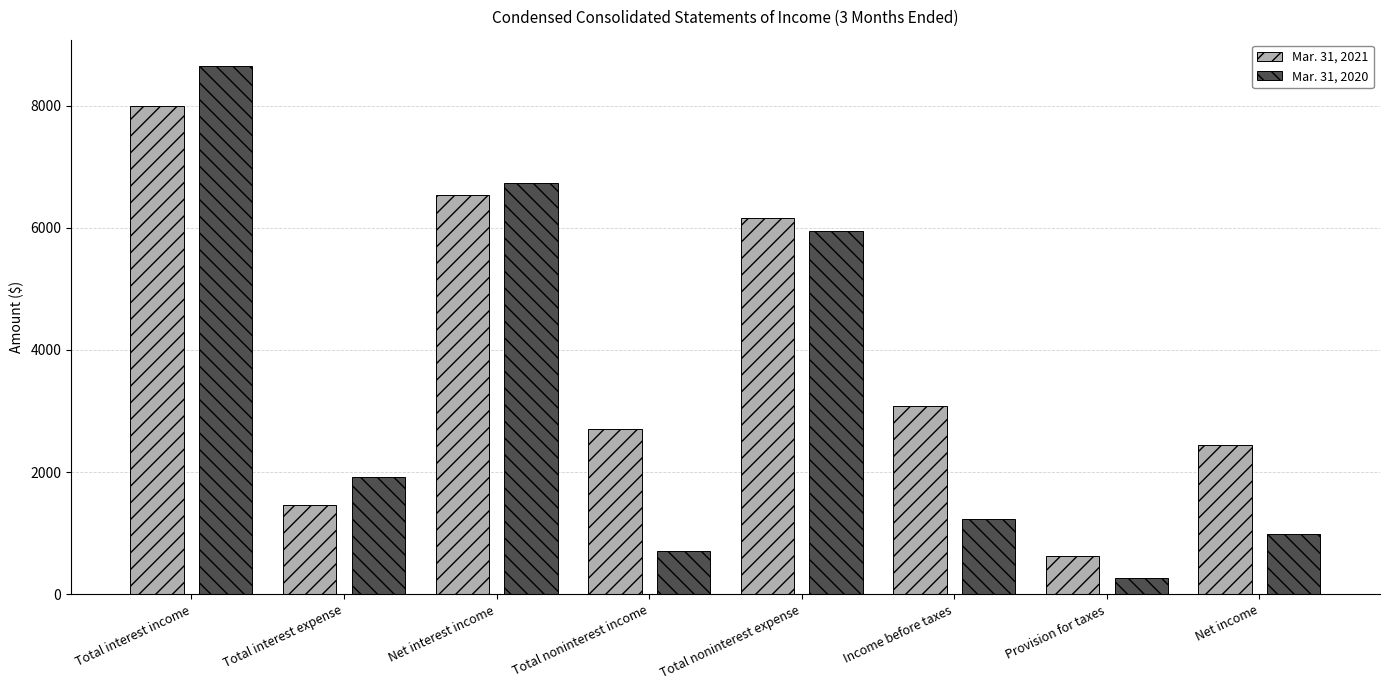

How many values in the Mar. 31, 2021 series are below 3078?

4